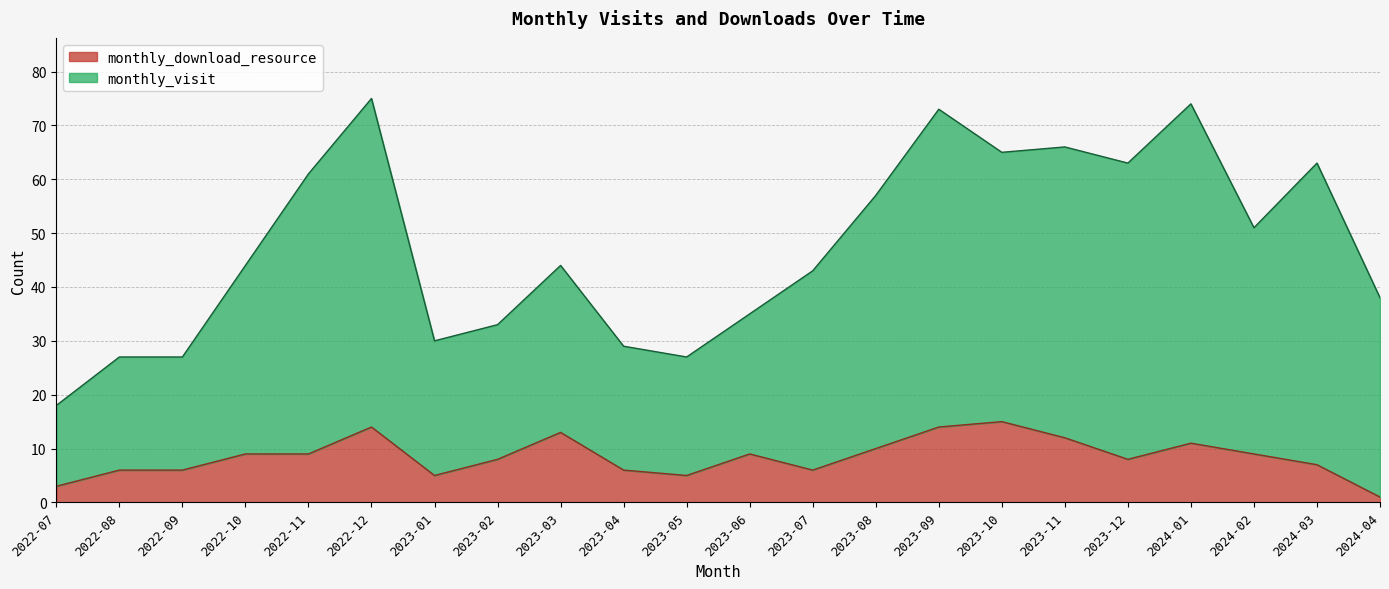

How many lines are shown in the chart?

2